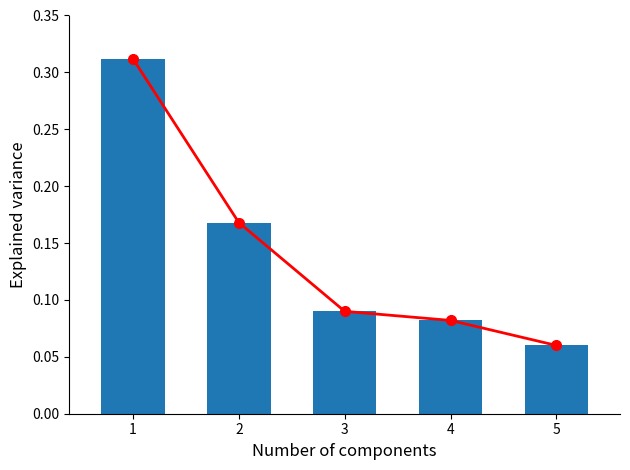

What is the difference between the maximum and minimum values in the bar values series?

0.3